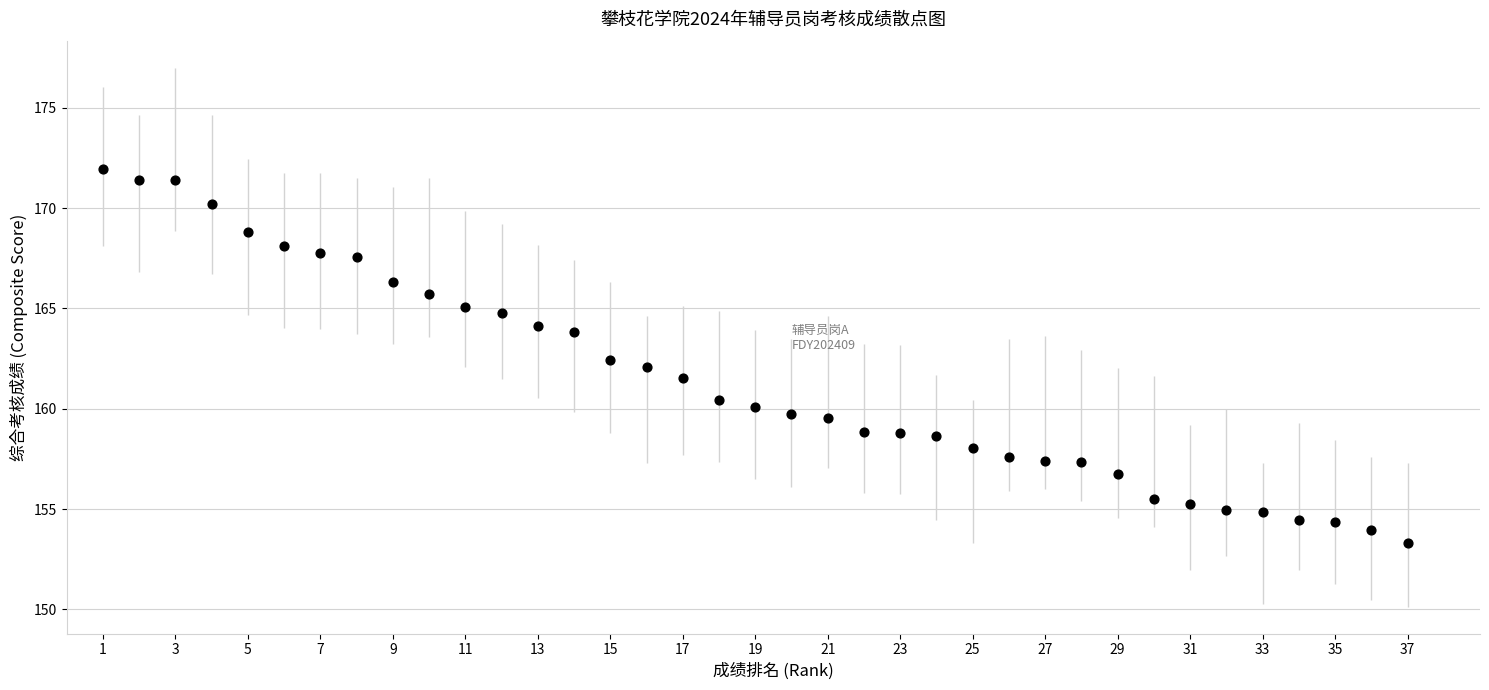

What is the range of X values (max minus min)?

36.0